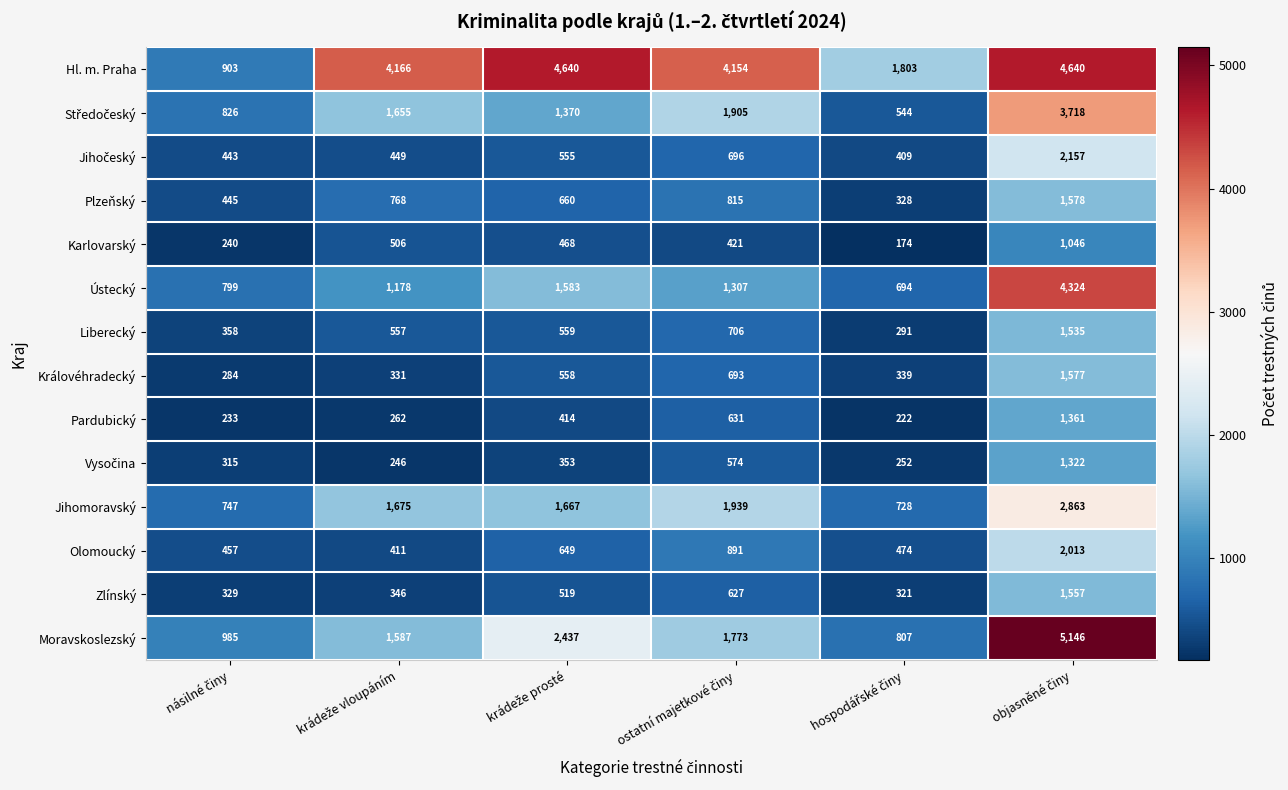

Which series has the largest total across all categories?

Hl. m. Praha